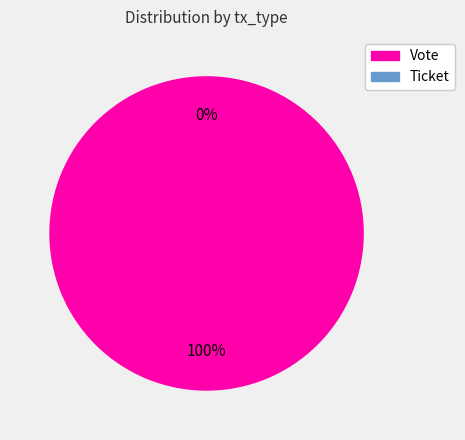

Rank the categories by value from lowest to highest.

Ticket, Vote